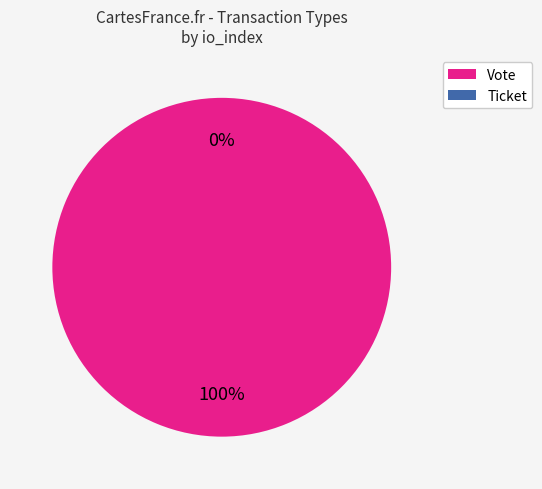

To the nearest percent, what is the average slice percentage?

50%